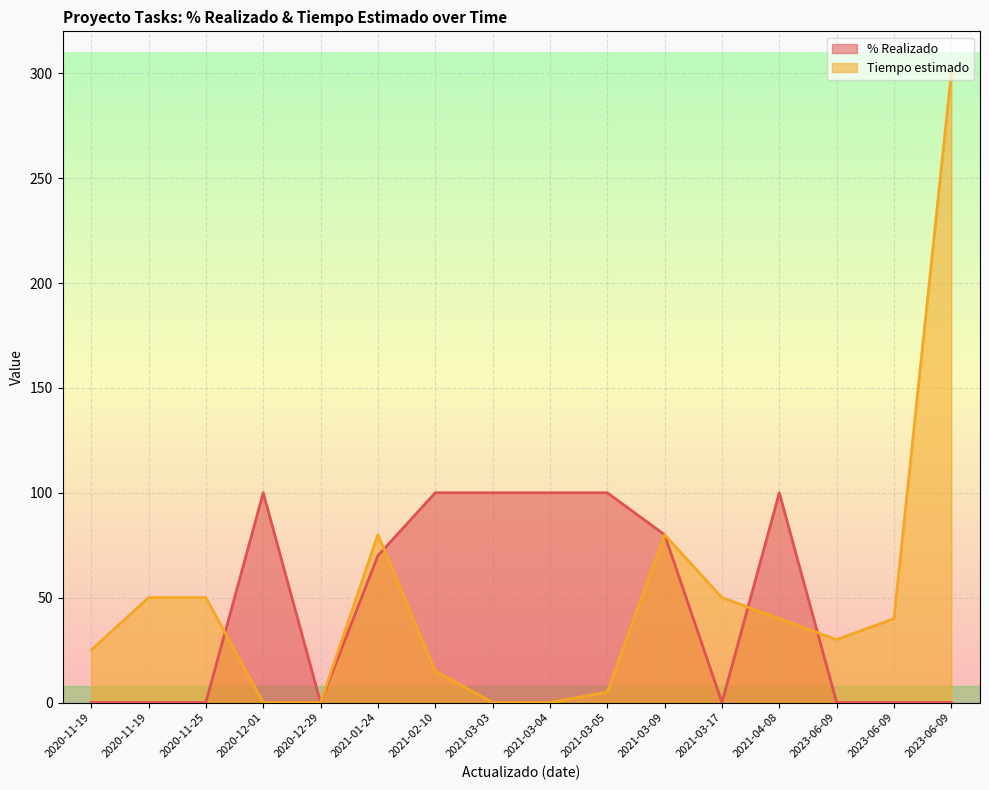

What is the sum of all Tiempo estimado values?

765